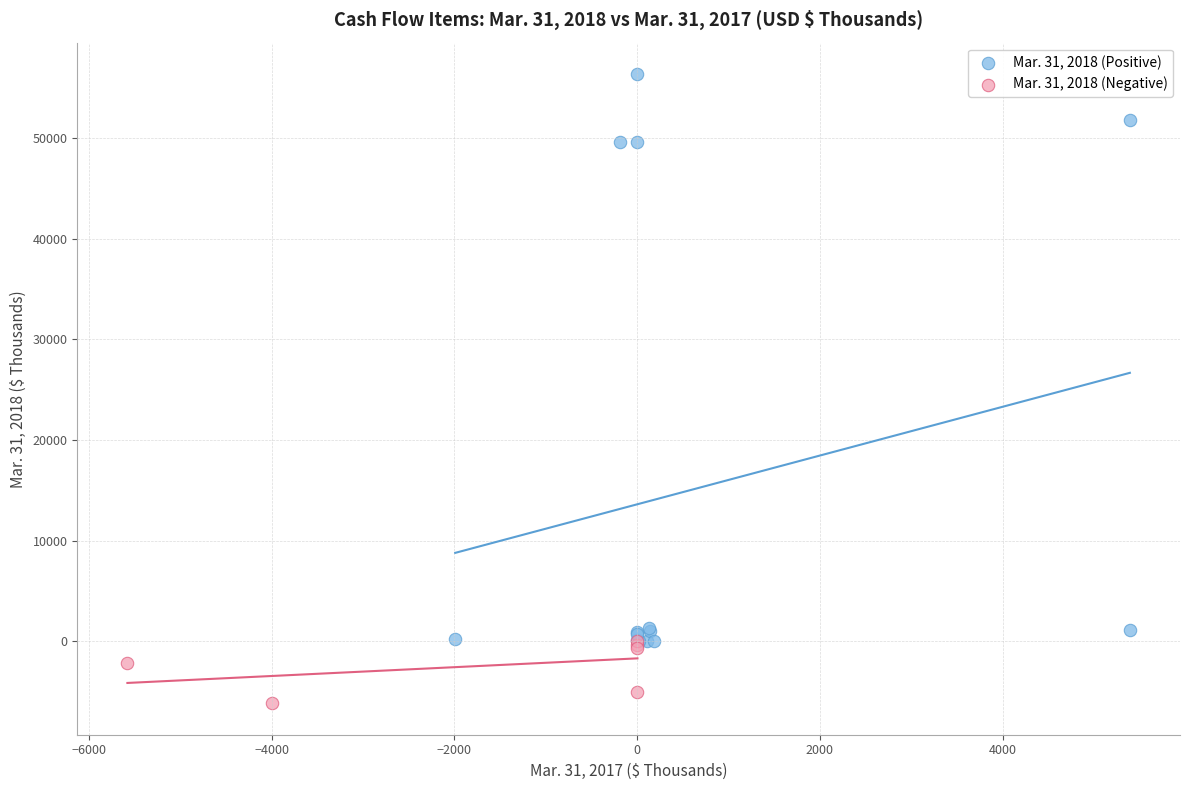

Which series reaches the maximum Y coordinate?

Mar. 31, 2018 (Positive)